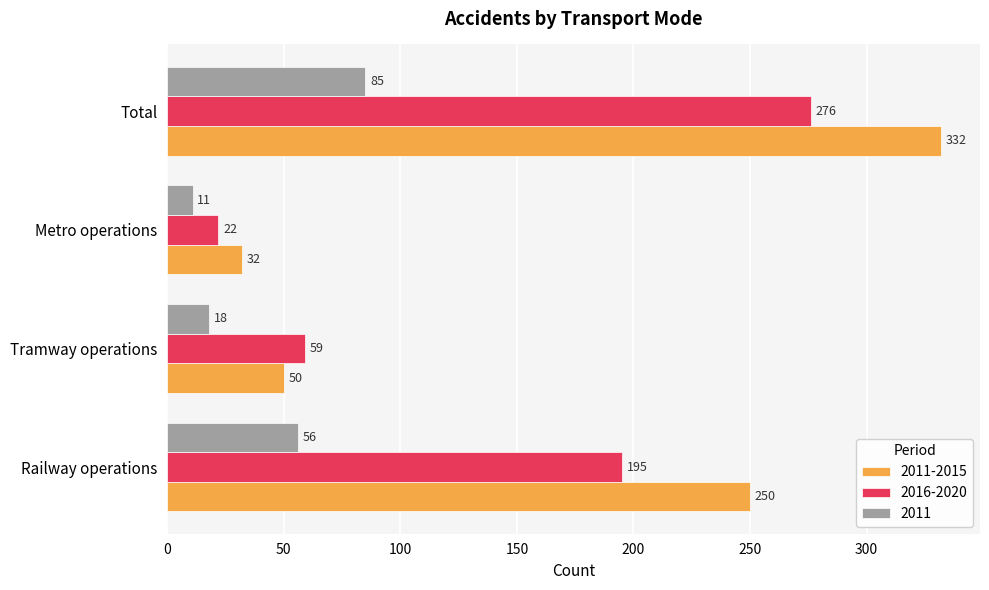

What is the spread (max minus min) of values at Metro operations?

21